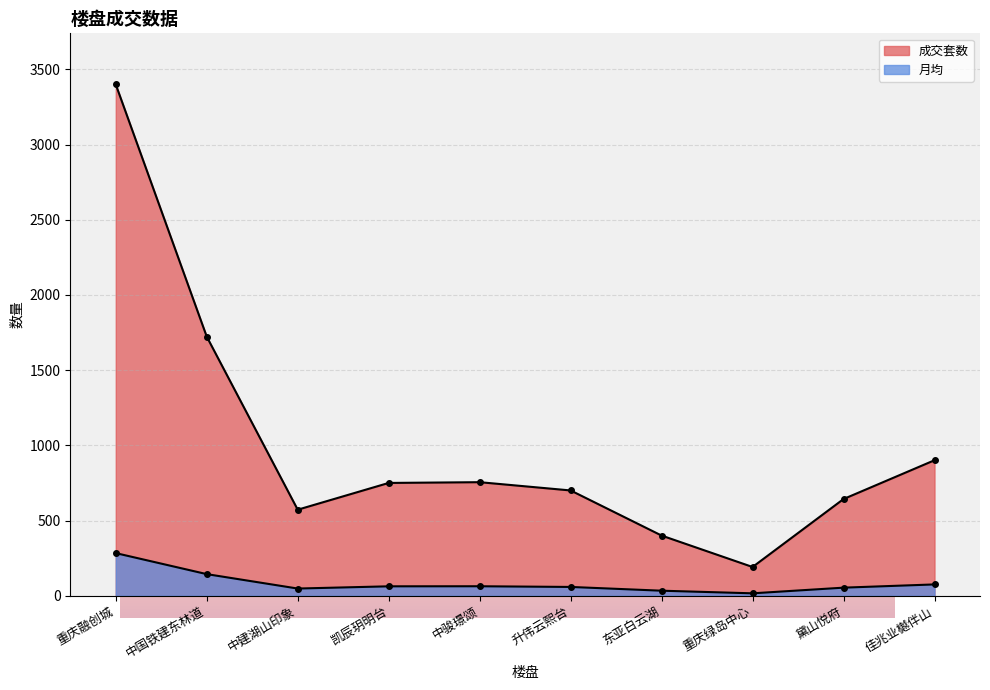

What position from the left is 升伟云熙台?

6